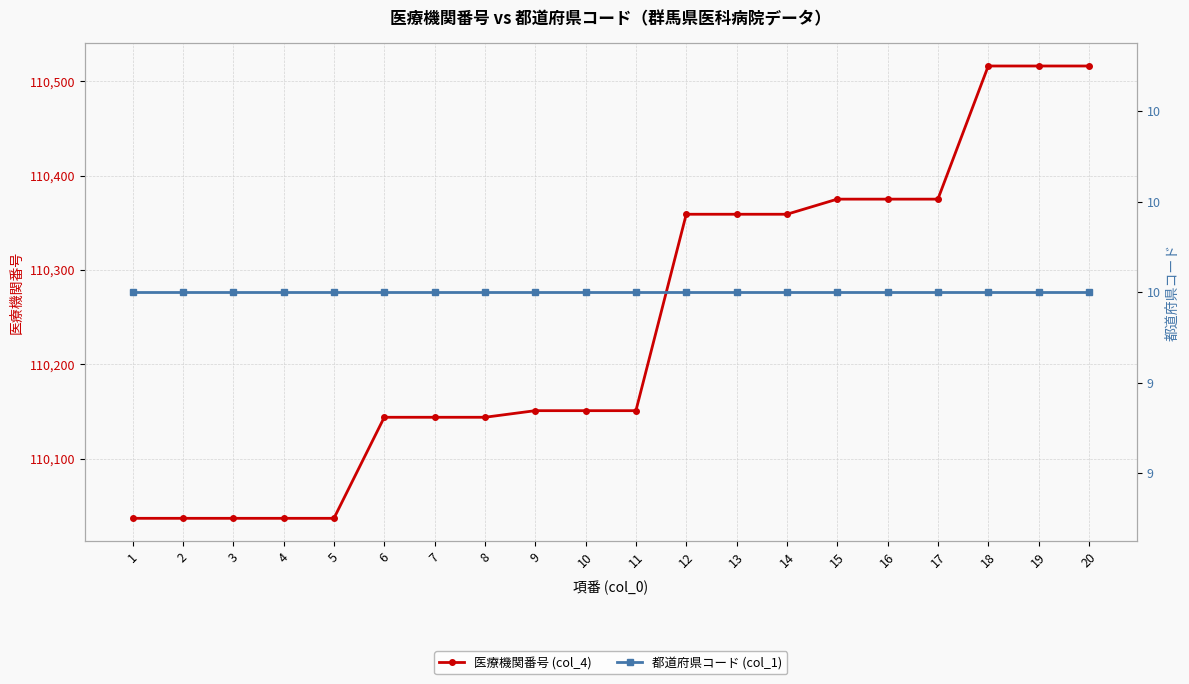

What is the highest value of the 医療機関番号 (col_4) series?

110516